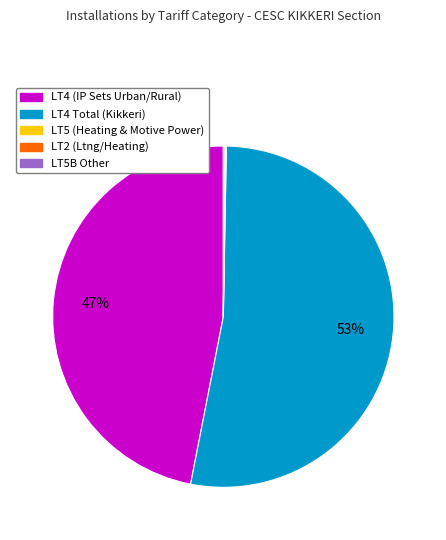

What is the majority slice?

LT4 Total (Kikkeri)